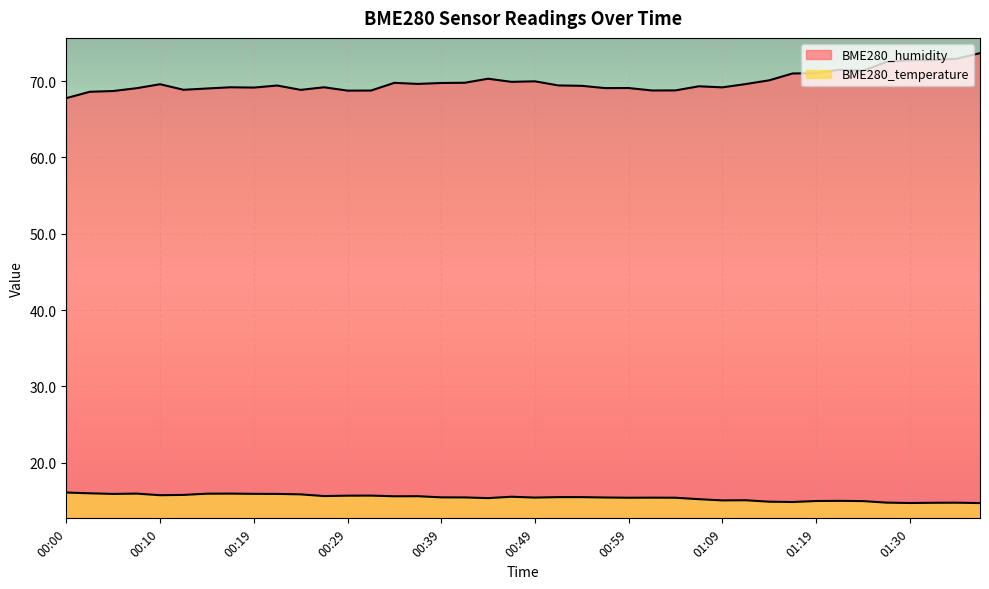

True or false: BME280_temperature and BME280_humidity cross at least once.

False